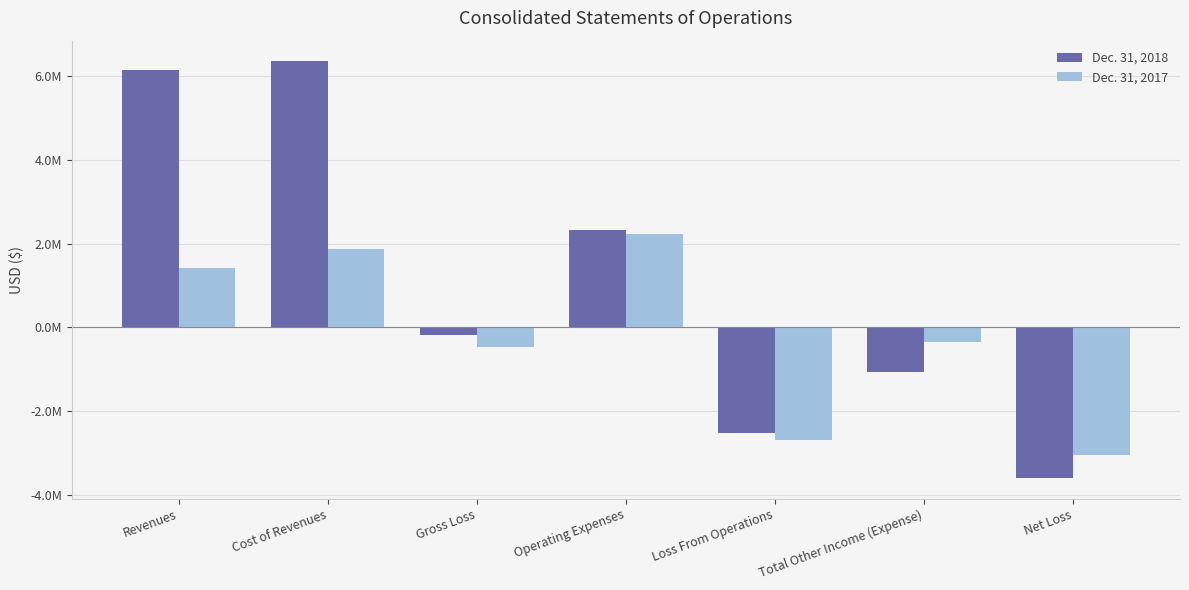

Are the bars grouped side by side (vs. stacked)?

Yes